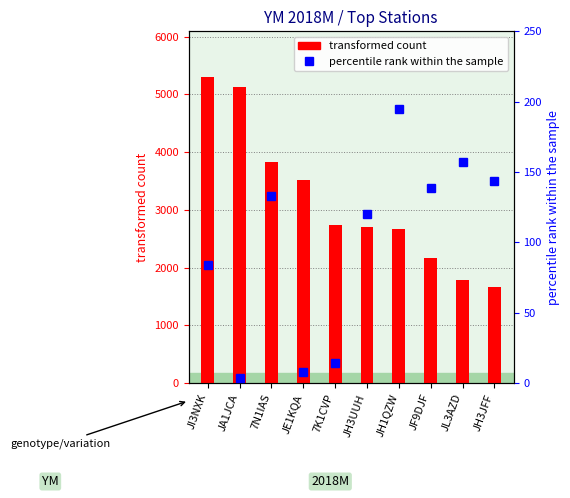

At how many categories does at least one series exceed 2749?

4